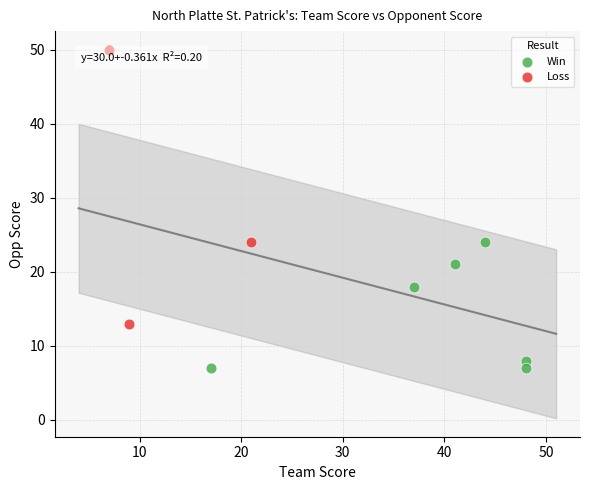

What are all the series names shown in the legend?

Win, Loss